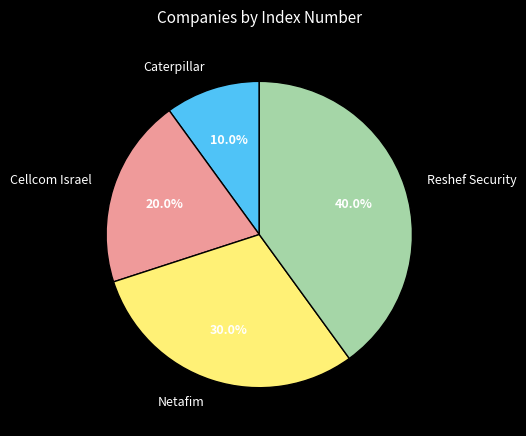

To the nearest percent, what is the combined percentage of Cellcom Israel and Caterpillar?

30%